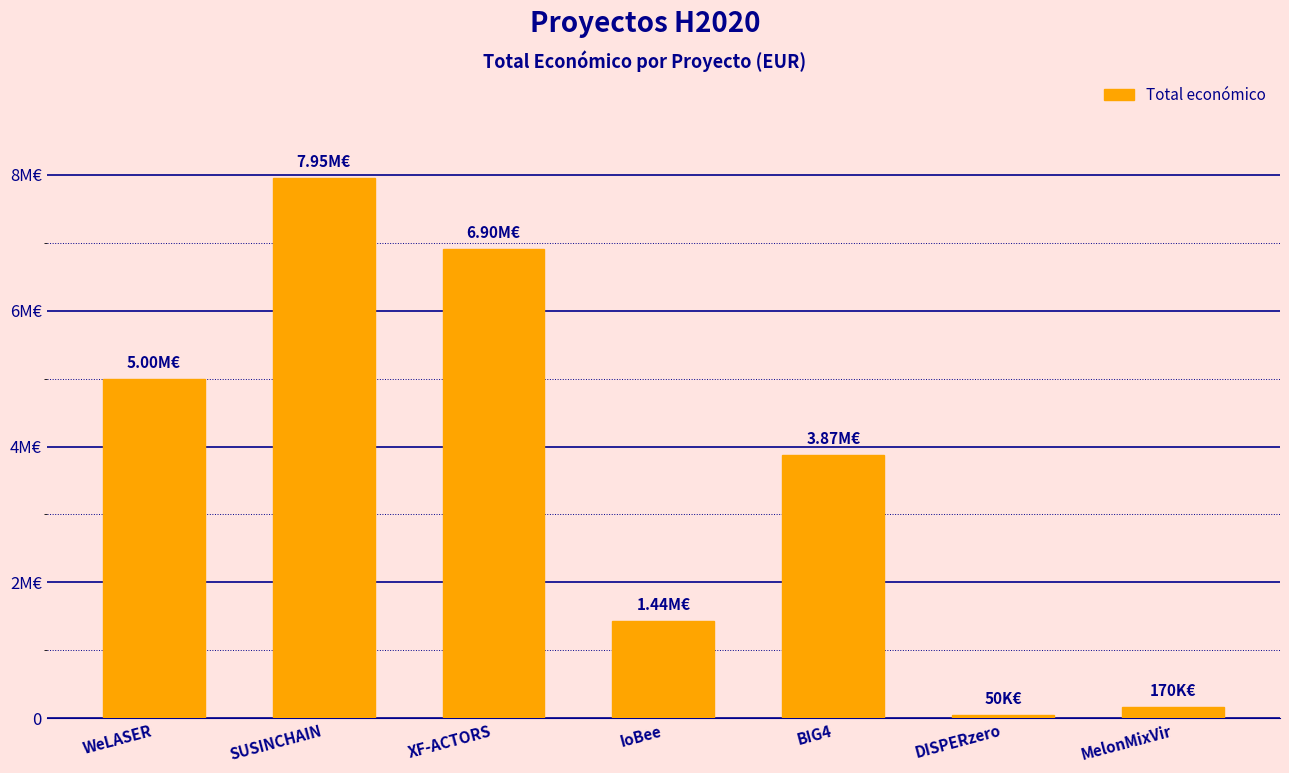

What is the average value?

3626502